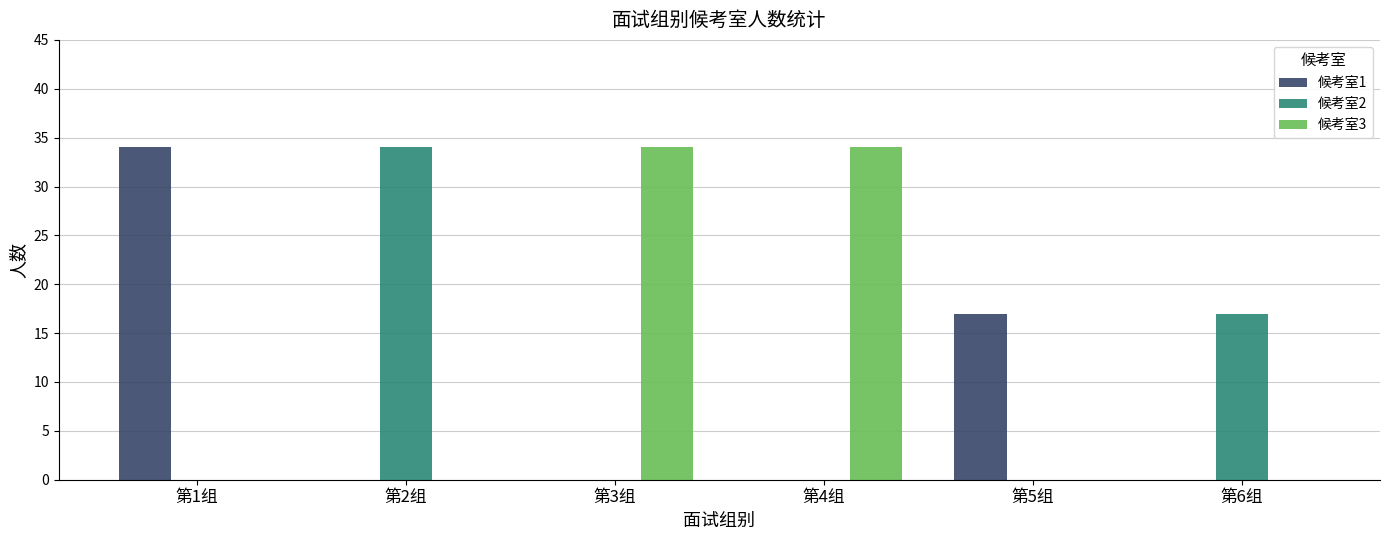

Reading left to right, list all the values displayed in this chart.

候考室1: 34	0	0	0	17	0
候考室2: 0	34	0	0	0	17
候考室3: 0	0	34	34	0	0